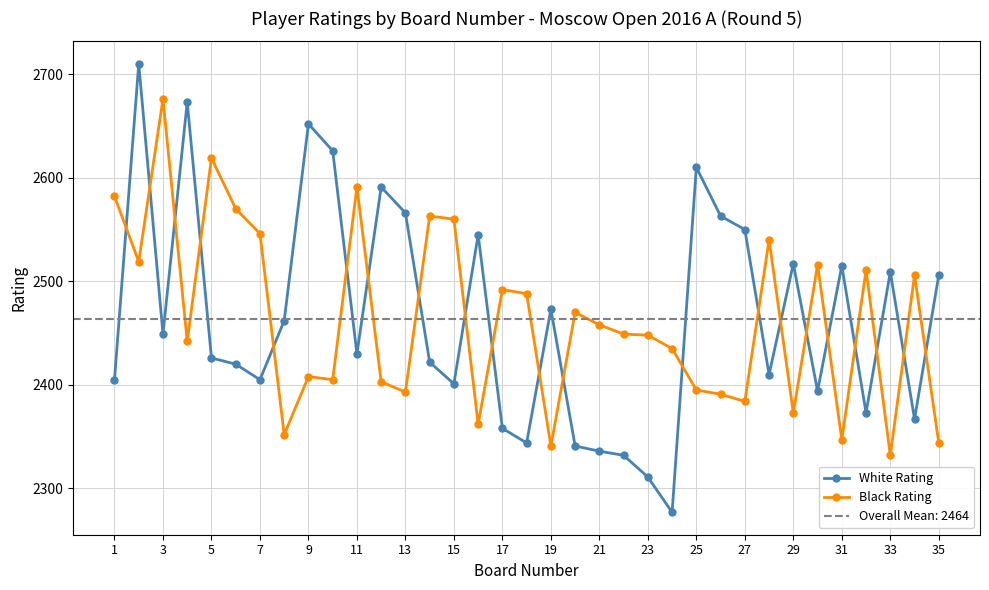

How many lines are shown in the chart?

2